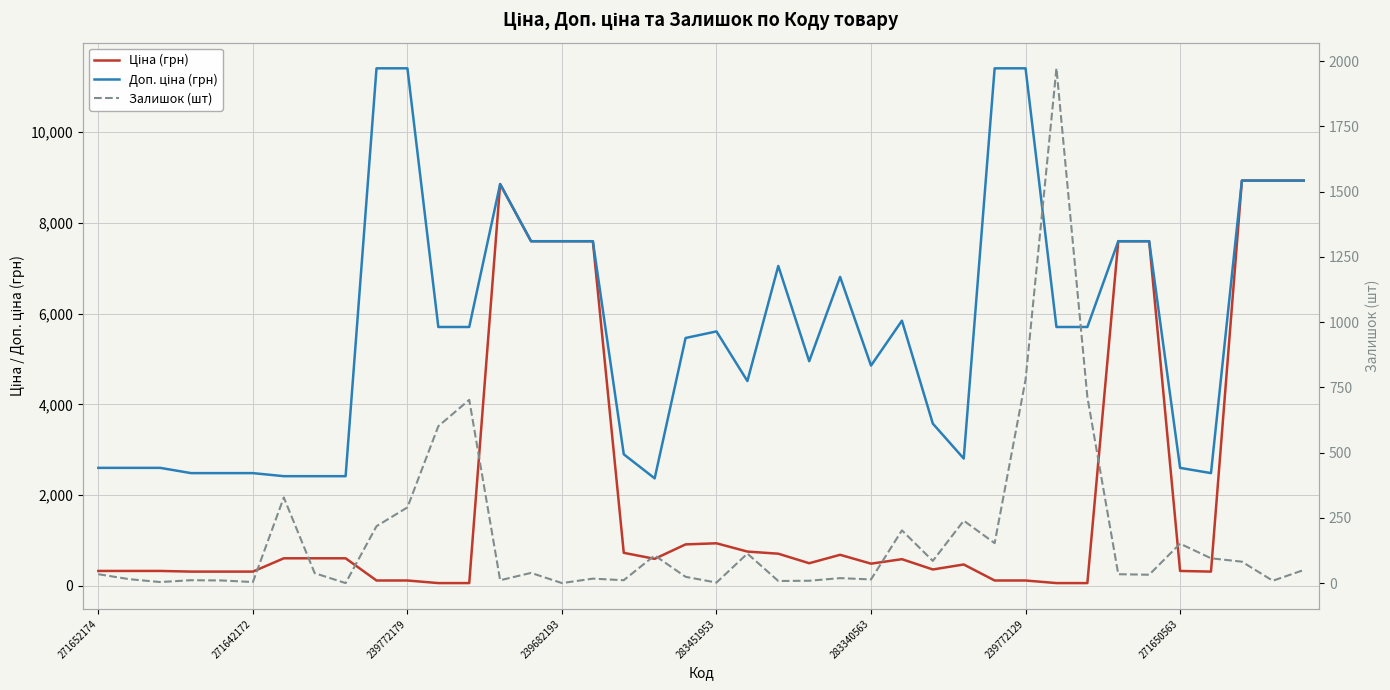

Is it true that Ціна (грн) equals 12455.3 at 37?

False